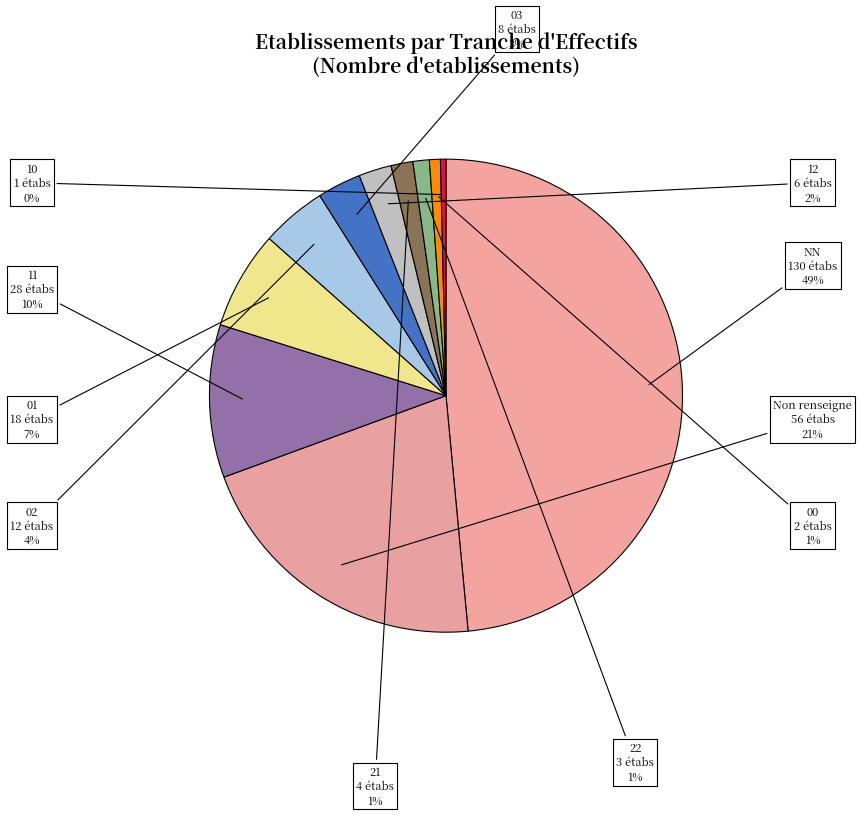

Is the sum of 21 and 22 greater than half?

No